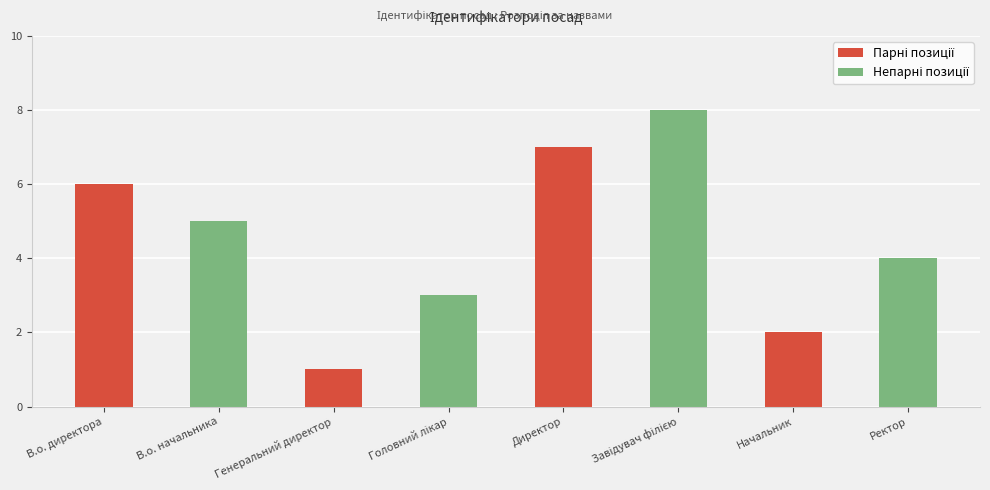

What is the label of the 7th bar from the left?

Начальник